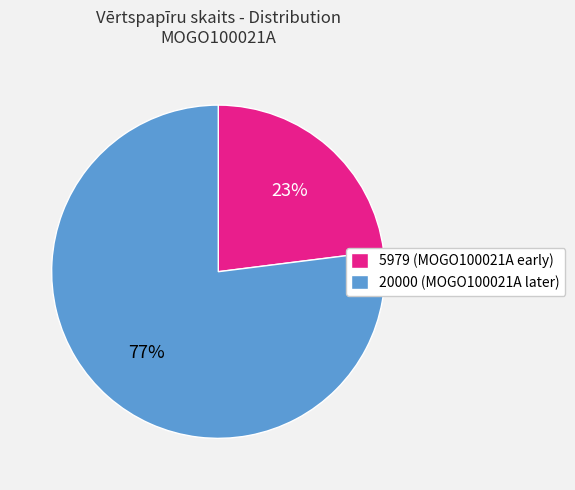

Approximately how many times larger is the value at 20000 compared to 5979?

3.3